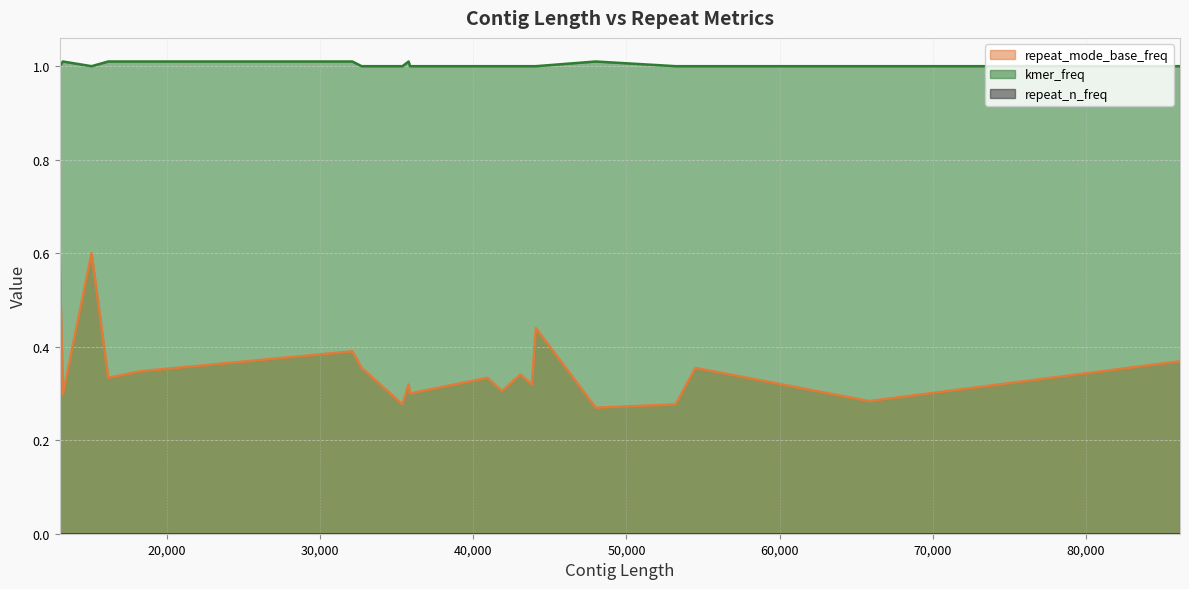

What is the maximum value shown in the chart?

1.0